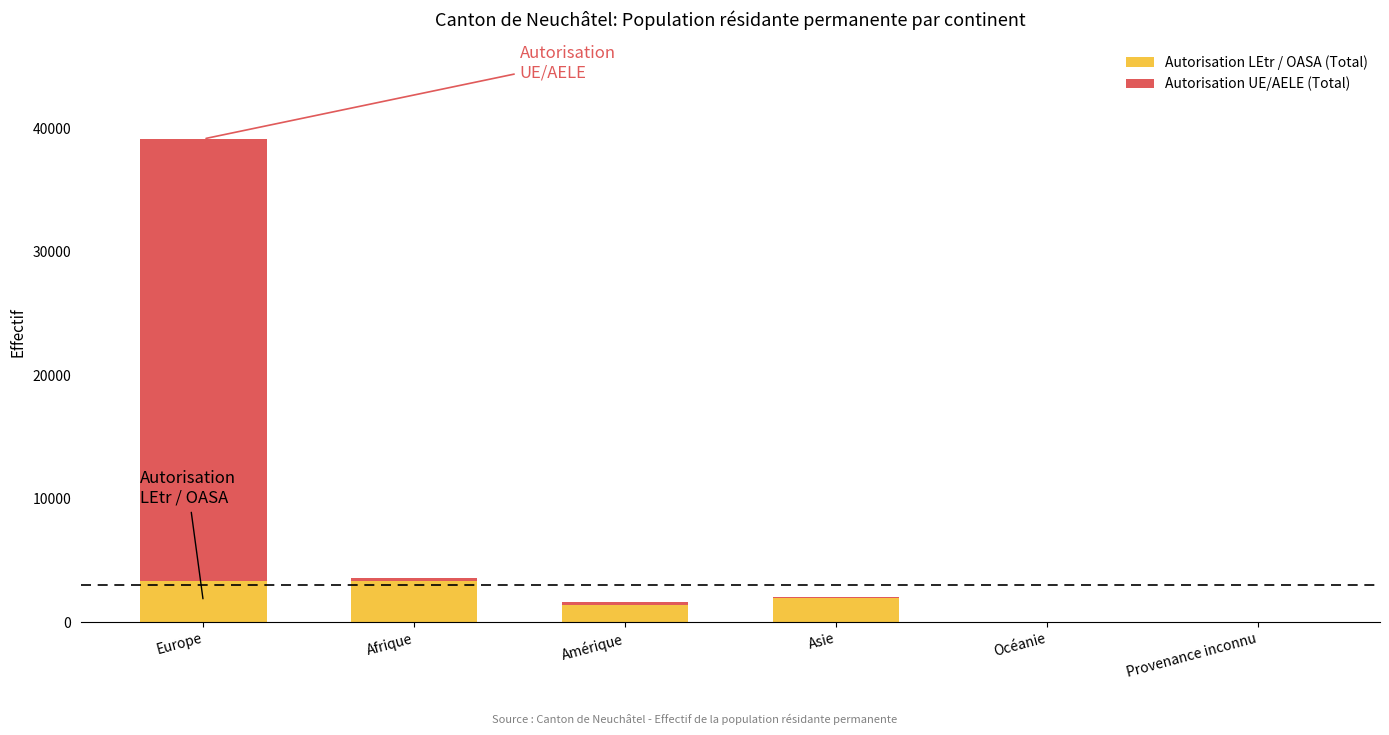

At which label does Autorisation LEtr / OASA (Total) first exceed 1931?

Europe